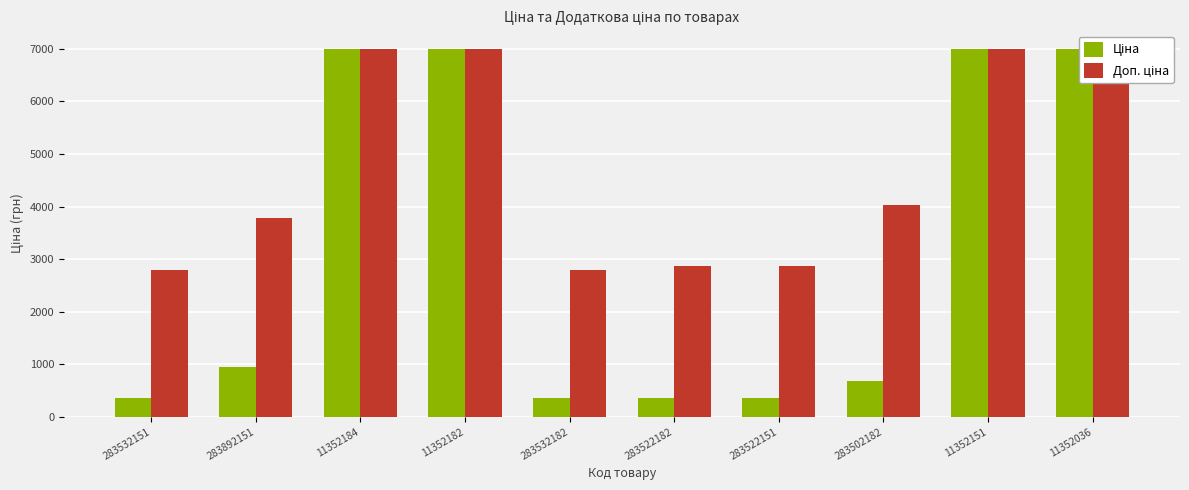

At 11352151, list the series in order from smallest to largest.

Ціна, Доп. ціна